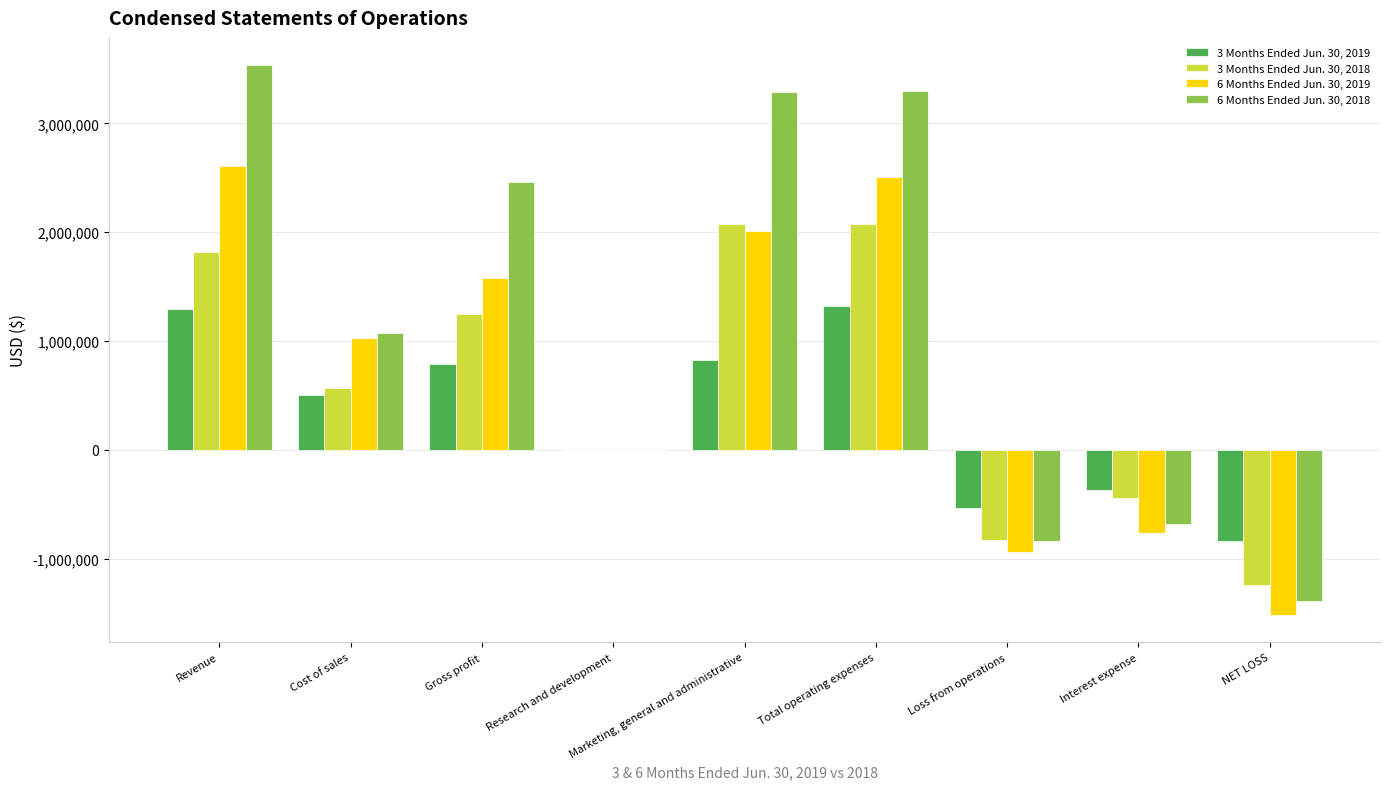

Which series has the largest total across all categories?

6 Months Ended Jun. 30, 2018